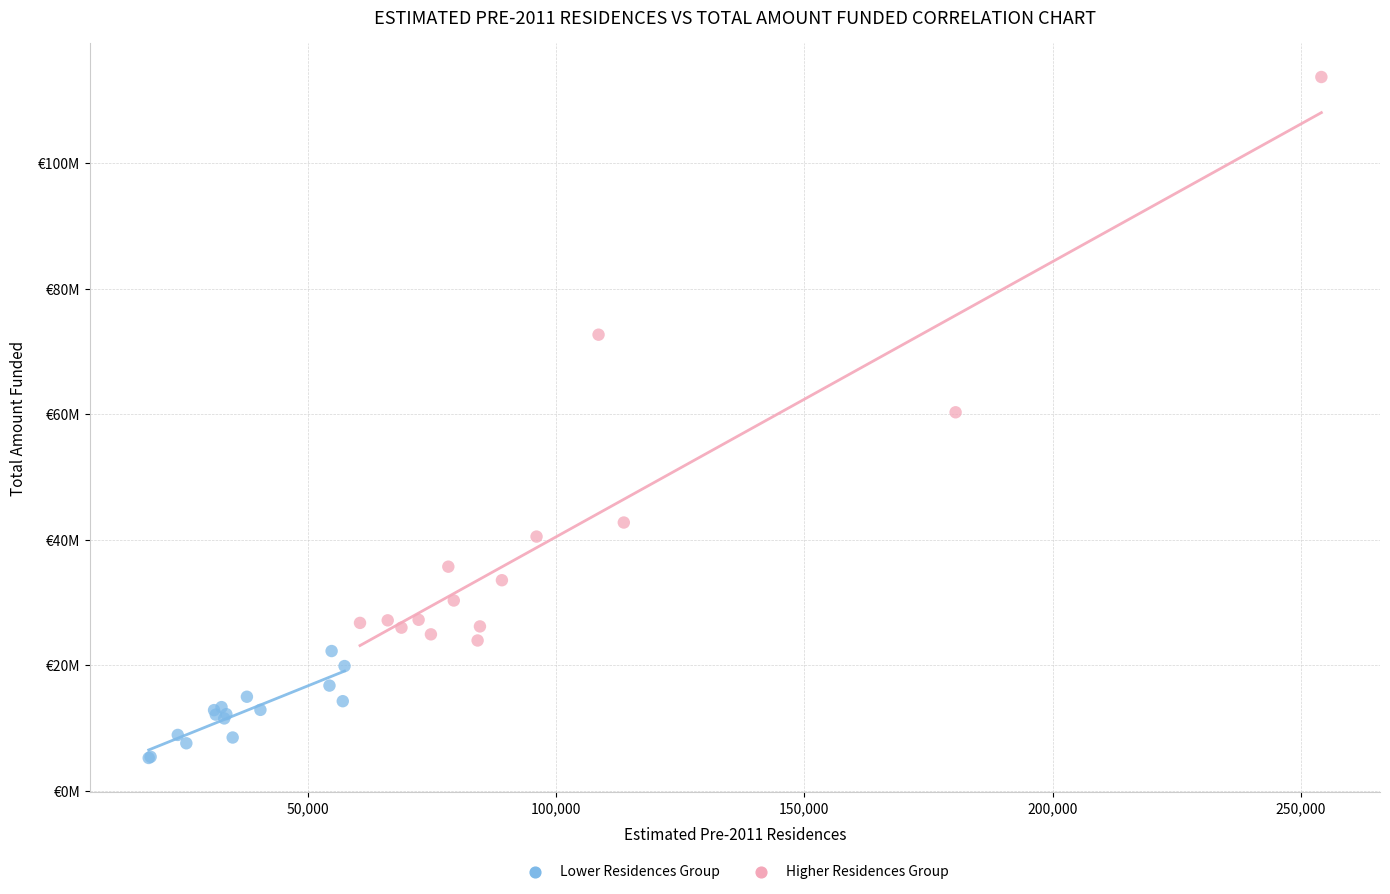

Which series reaches the maximum Y coordinate?

Higher Residences Group